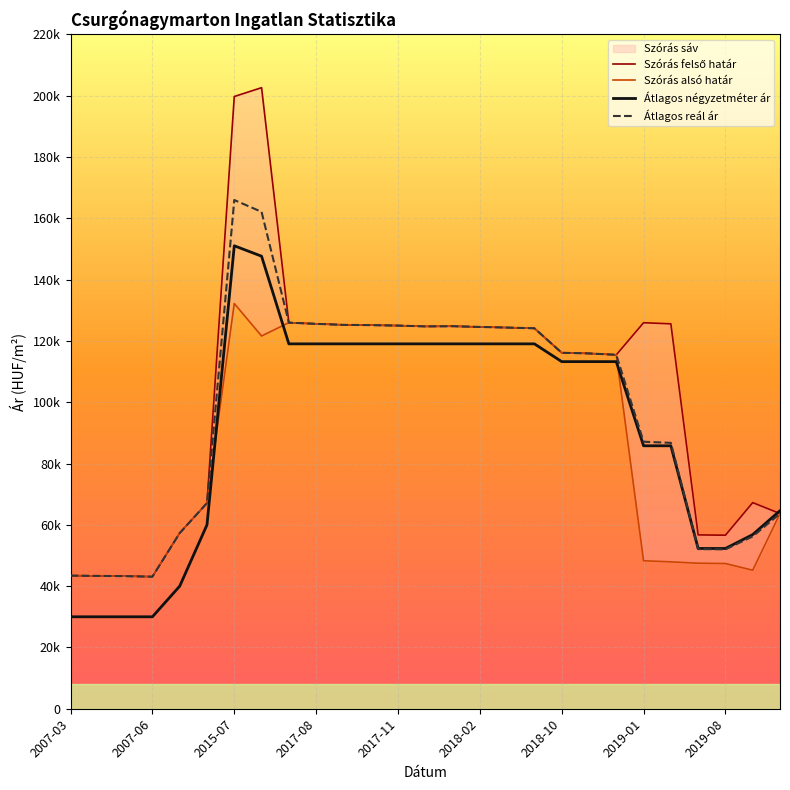

Reading left to right, transcribe all the data shown in this chart.

Szórás alsó határ: 43425	43340	43255	43087	57300	67096	132208	121608	125964	125574	125246	125156	125008	124741	124801	124564	124359	124124	116138	115923	115469	48279	47921	47478	47372	45192	63680
Átlagos négyzetméter ár: 30000	30000	30000	30000	40000	60000	151048	147647	119047	119047	119047	119047	119047	119047	119047	119047	119047	119047	113251	113251	113251	85792	85792	52287	52287	56817	64615
Szórás felső határ: 43425	43340	43255	43087	57300	67096	199746	202630	125964	125574	125246	125156	125008	124741	124801	124564	124359	124124	116138	115923	115469	125943	125585	56720	56614	67248	63680
Átlagos reál ár: 43425	43340	43255	43087	57300	67096	165977	162119	125964	125574	125246	125156	125008	124741	124801	124564	124359	124124	116138	115923	115469	87111	86753	52099	51993	56220	63680